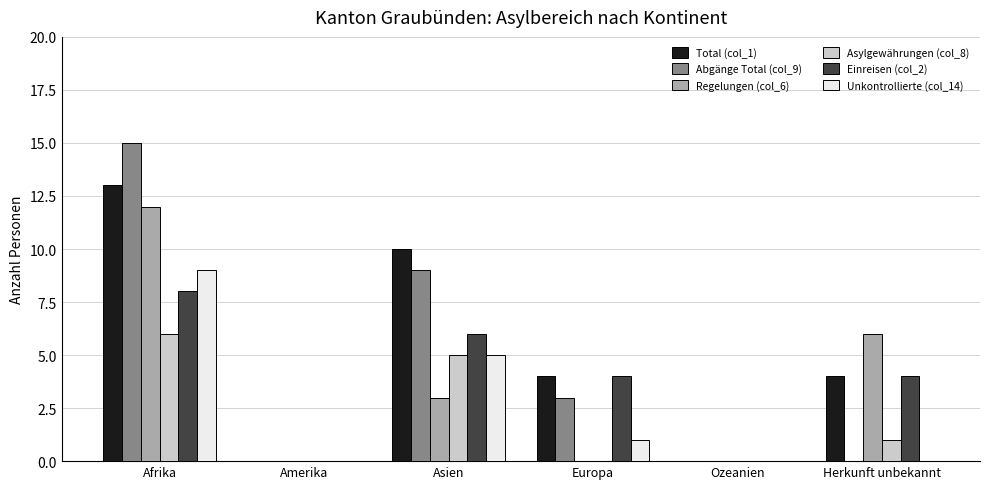

What is the sum of all Unkontrollierte (col_14) values?

15